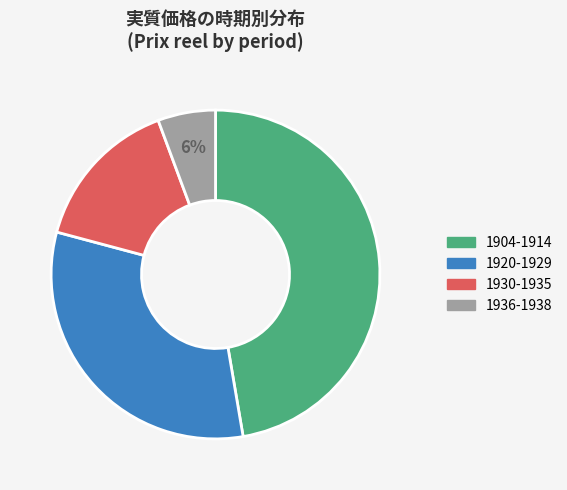

To the nearest percent, what is the average slice percentage?

25%